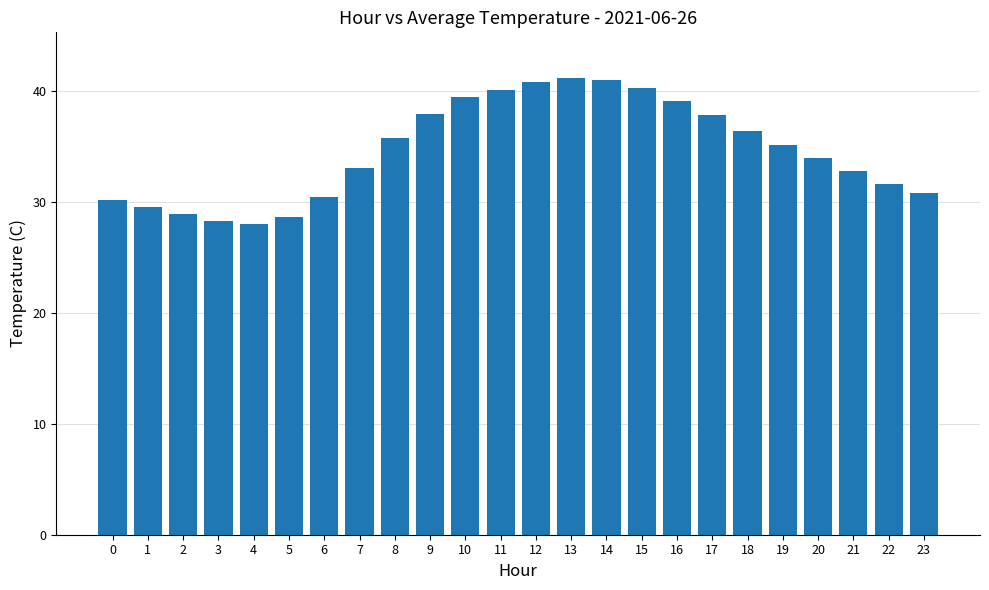

How many categories are shown in the chart?

24